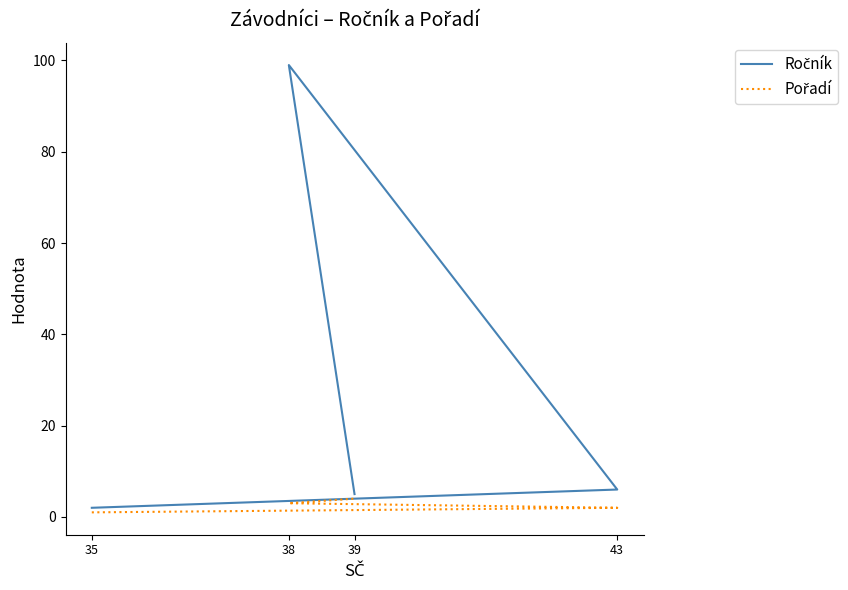

Is the value of Pořadí at 43 greater than the value of Ročník at 43?

No